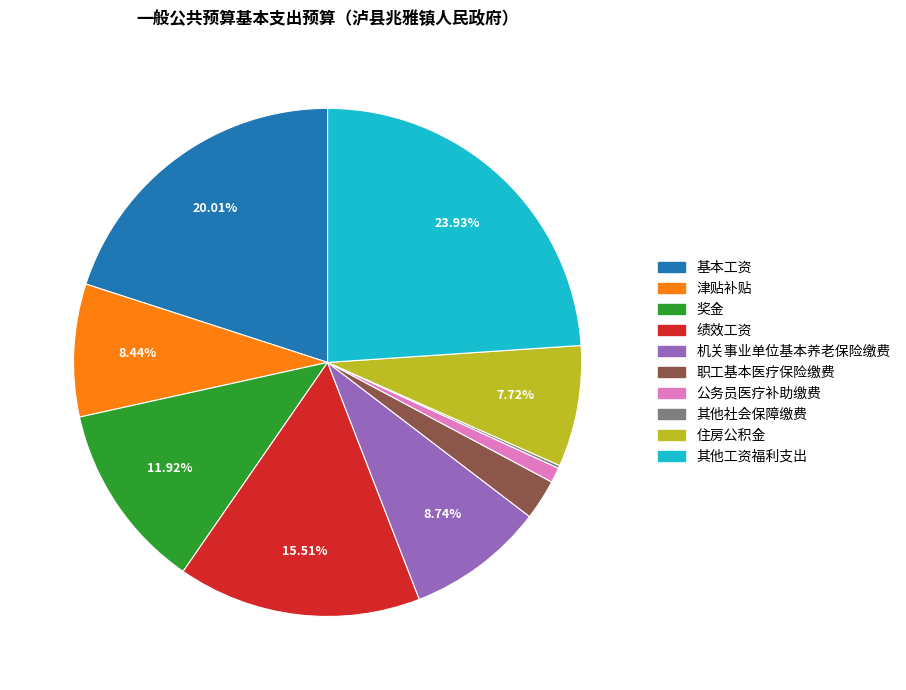

Is the sum of 绩效工资 and 机关事业单位基本养老保险缴费 greater than half?

No